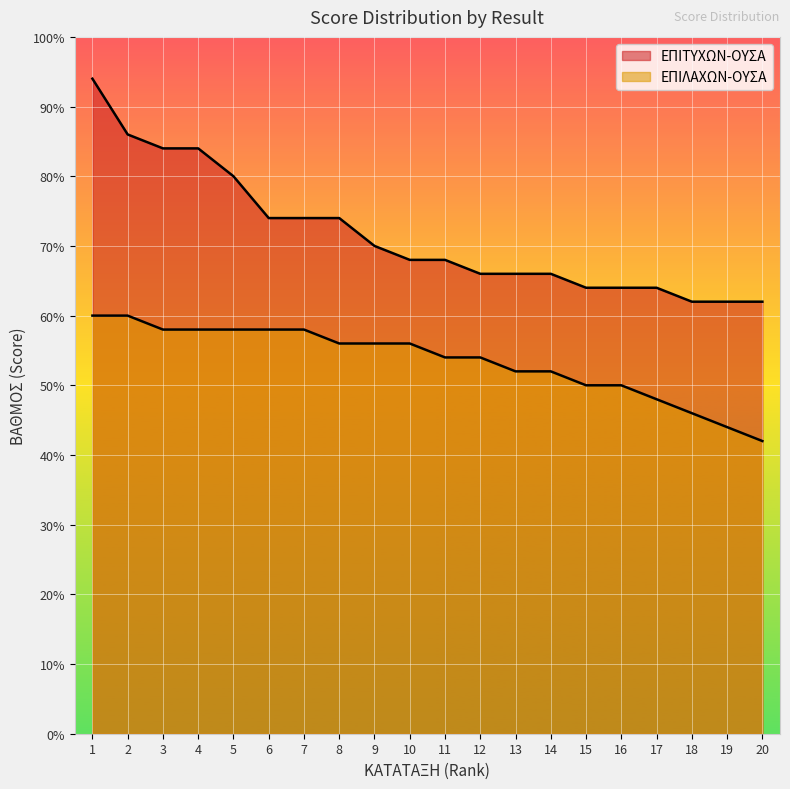

Which series has the largest total across all categories?

ΕΠΙΤΥΧΩΝ-ΟΥΣΑ